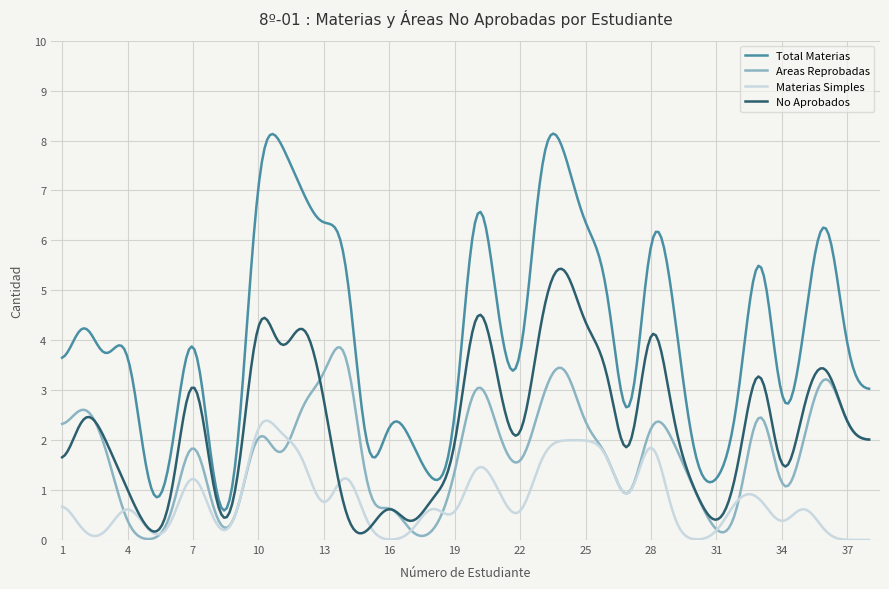

List the series in order of their overall mean, highest first.

Total Materias, No Aprobados, Areas Reprobadas, Materias Simples